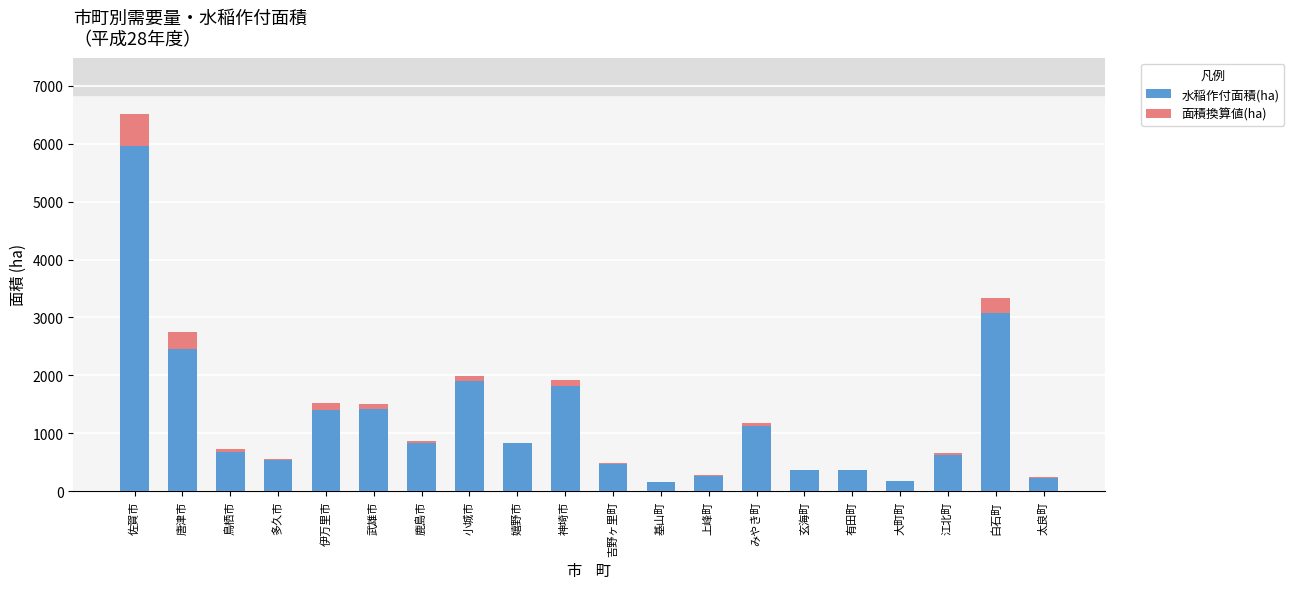

Which category has the highest value in the 水稲作付面積(ha) series?

佐賀市